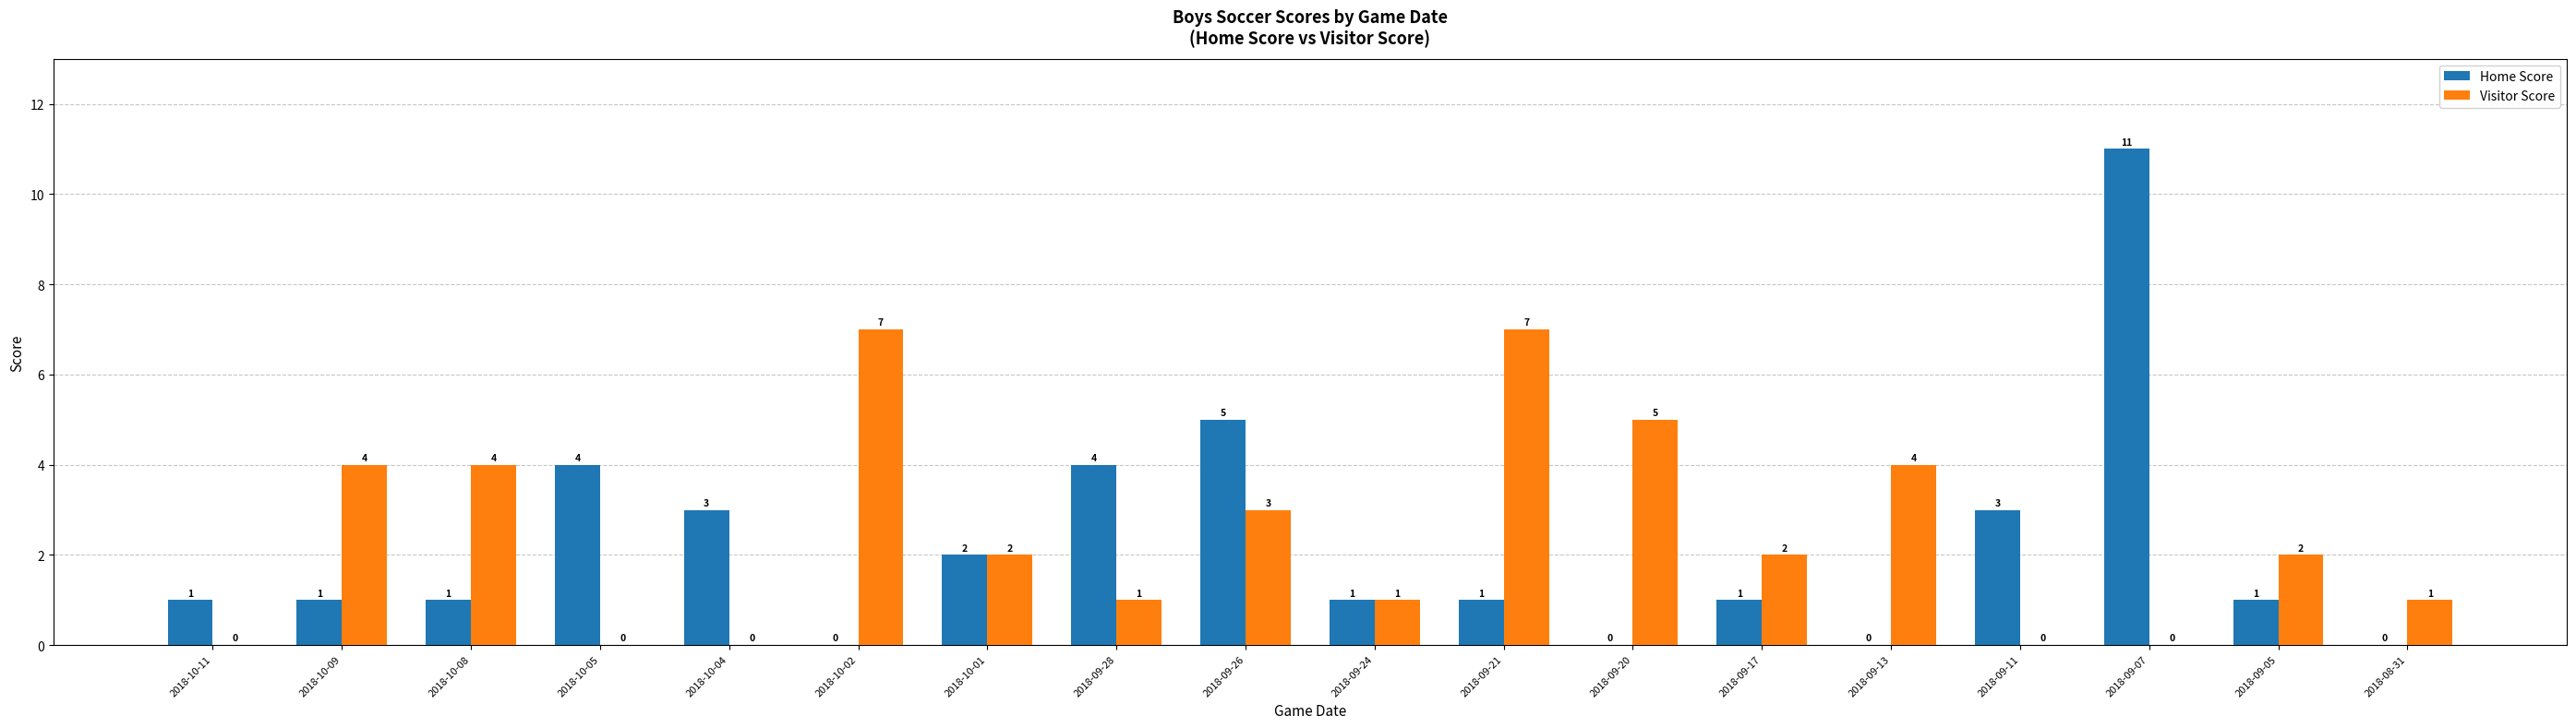

How many series are shown in this chart?

2